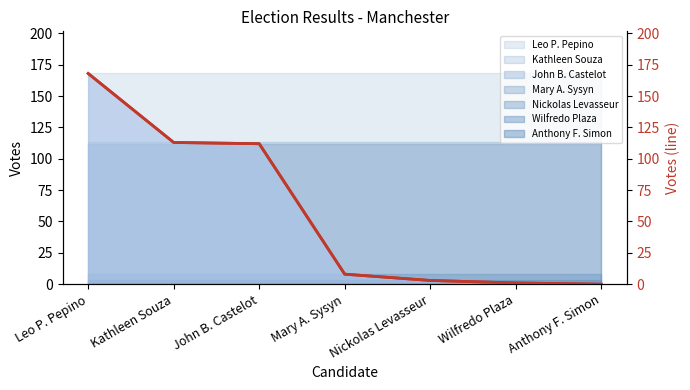

List the labels in order of value, smallest first.

Anthony F. Simon, Wilfredo Plaza, Nickolas Levasseur, Mary A. Sysyn, John B. Castelot, Kathleen Souza, Leo P. Pepino